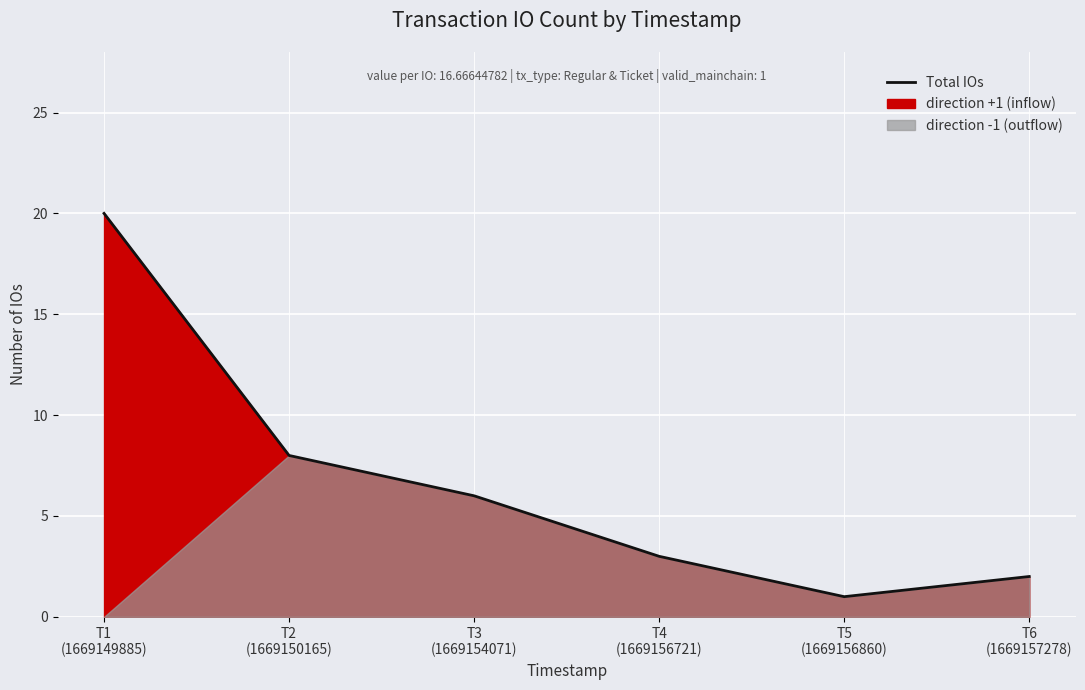

The chart shows a value of 6 at T3
(1669154071). True or false?

True